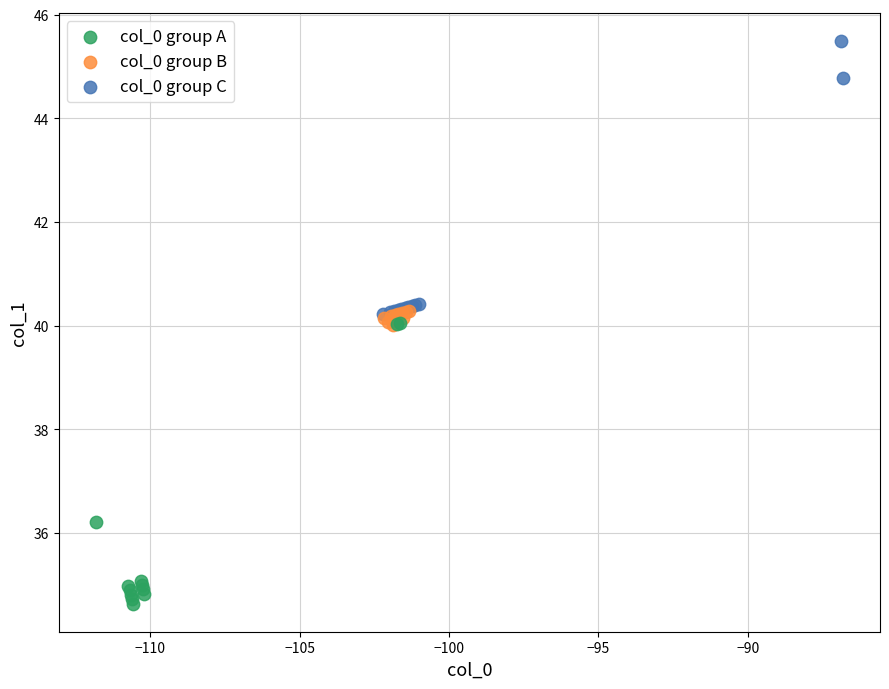

Which series contains the highest Y value?

col_0 group C